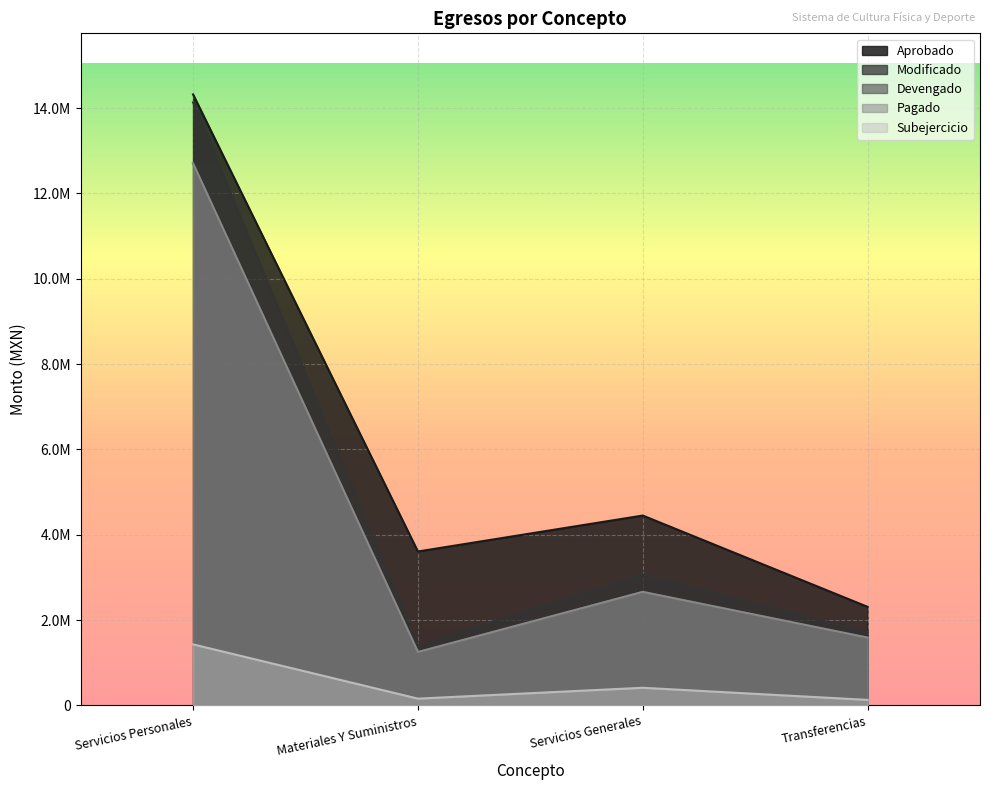

What is the label of the 4th point from the left?

Transferencias